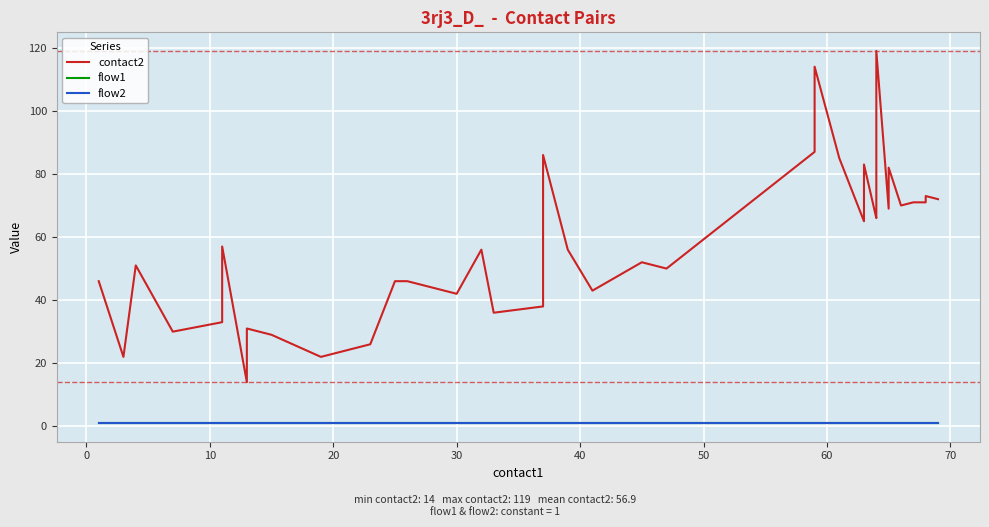

True or false: contact2 has more than 1 interior local peaks.

True